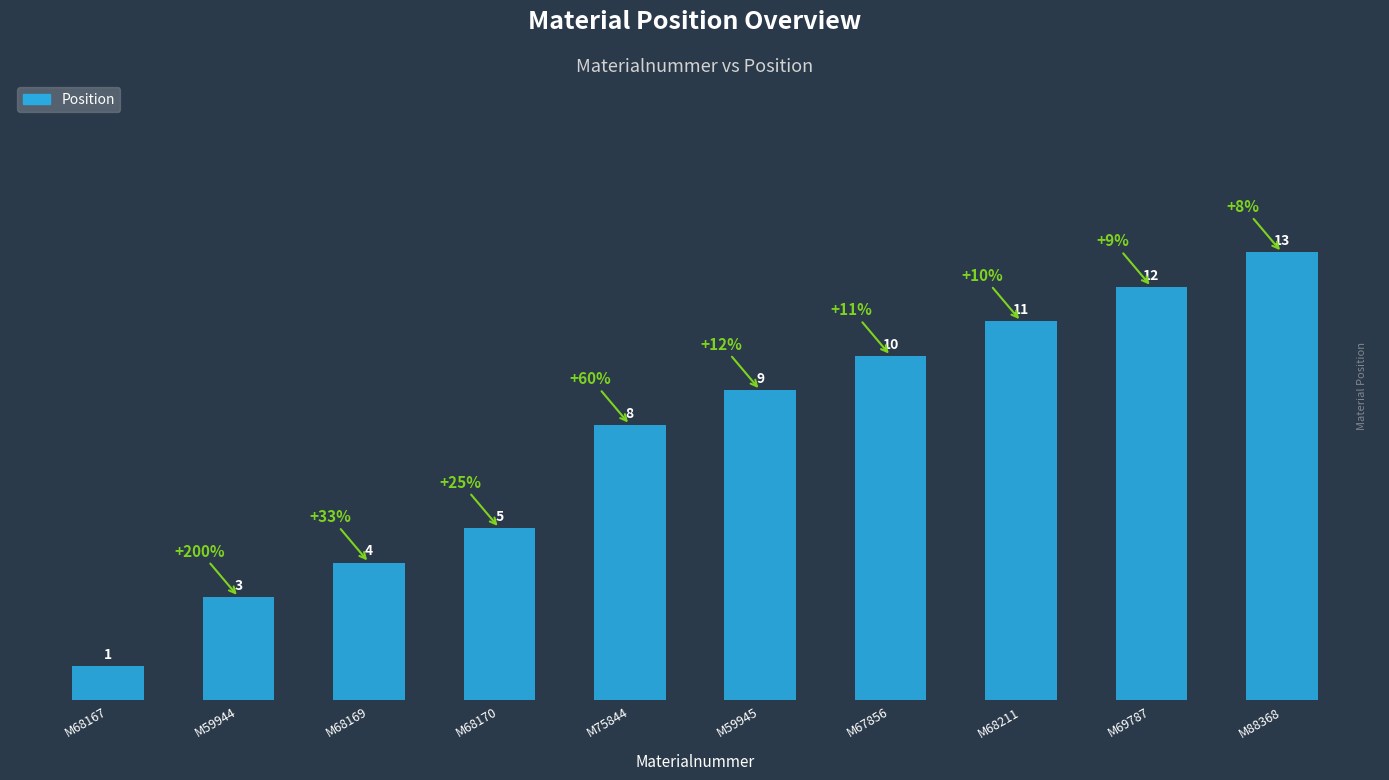

What position from the right is M68170?

7